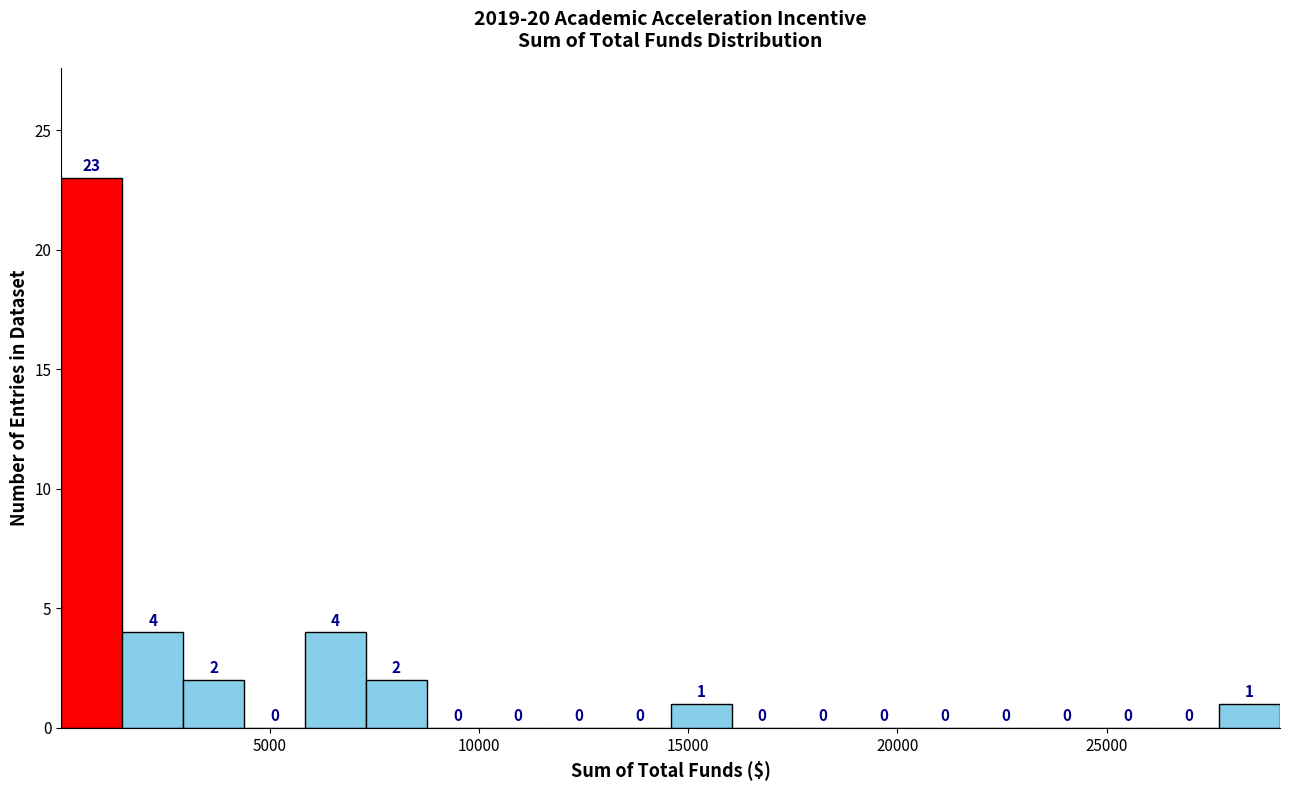

Around what value on the x-axis is the tallest bar? Give the approximate position of its centre, as read against the axis.

500